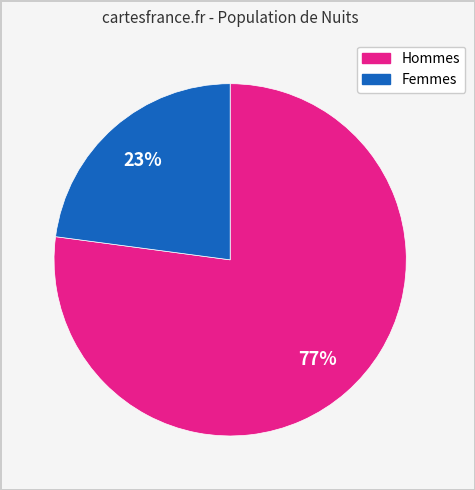

Is there a majority slice in this chart?

Yes